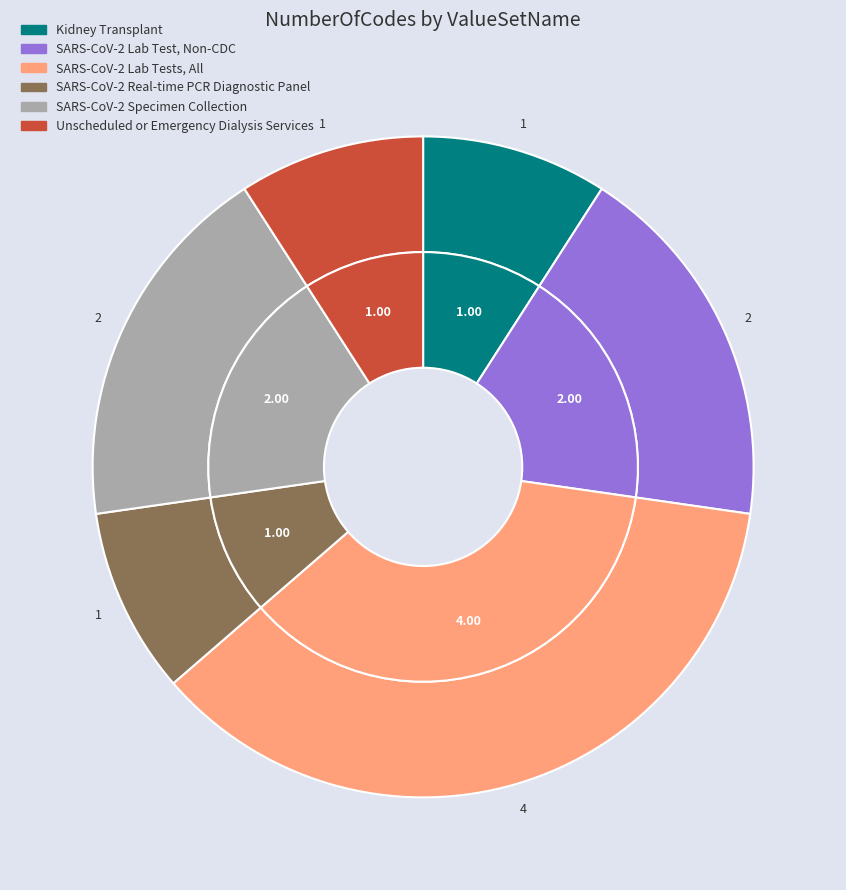

What is the ratio of the value at Kidney Transplant to the value at SARS-CoV-2 Lab Test, Non-CDC?

0.5